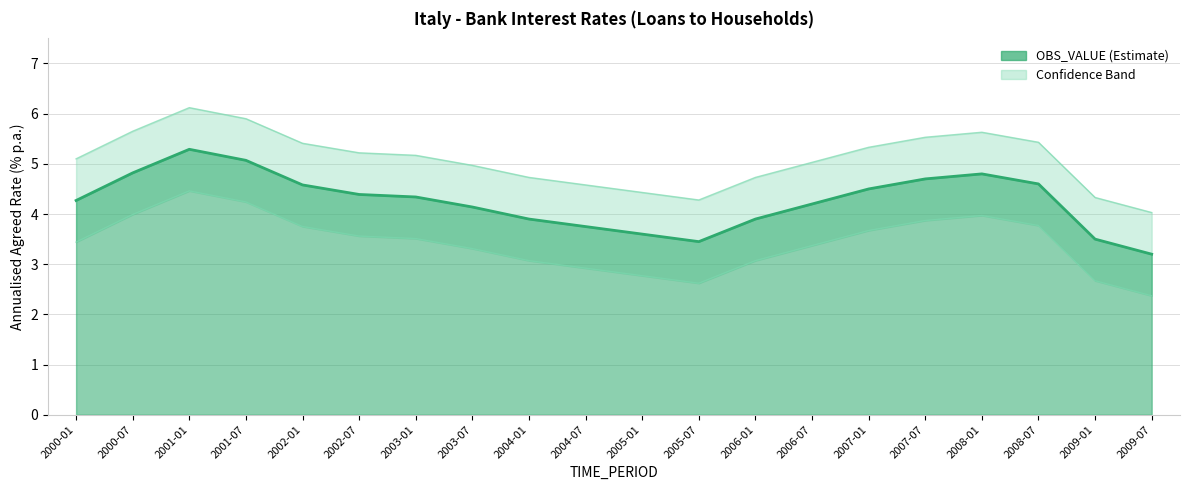

How many values in the OBS_VALUE_upper series are below 4?

7